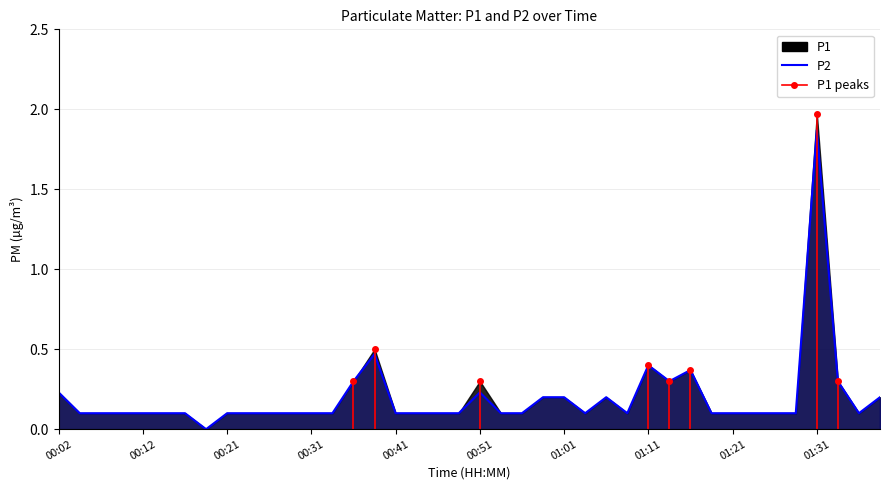

What is the value of the 40th point from the left?

0.2